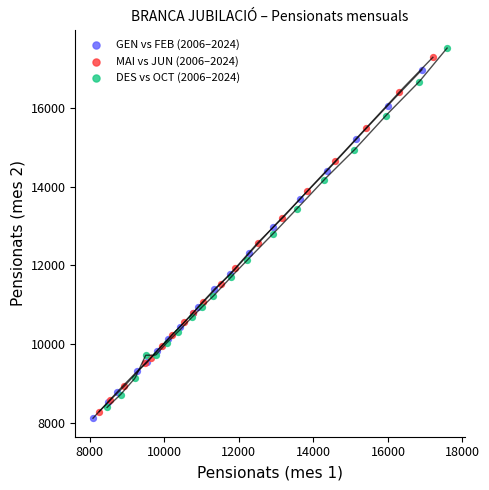

Which series reaches the minimum Y coordinate?

GEN vs FEB (2006–2024)